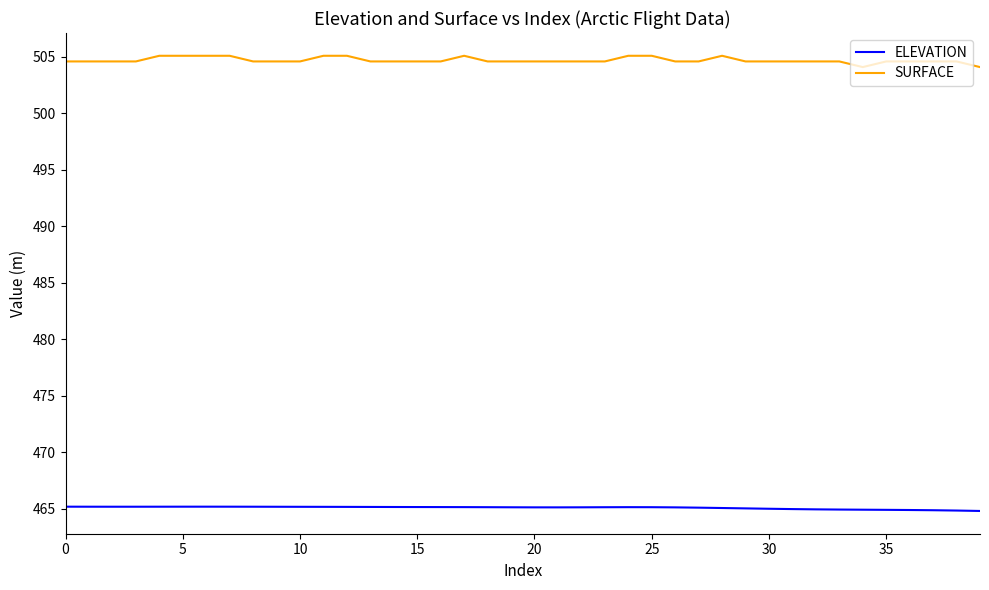

True or false: SURFACE and ELEVATION intersect in this chart.

False